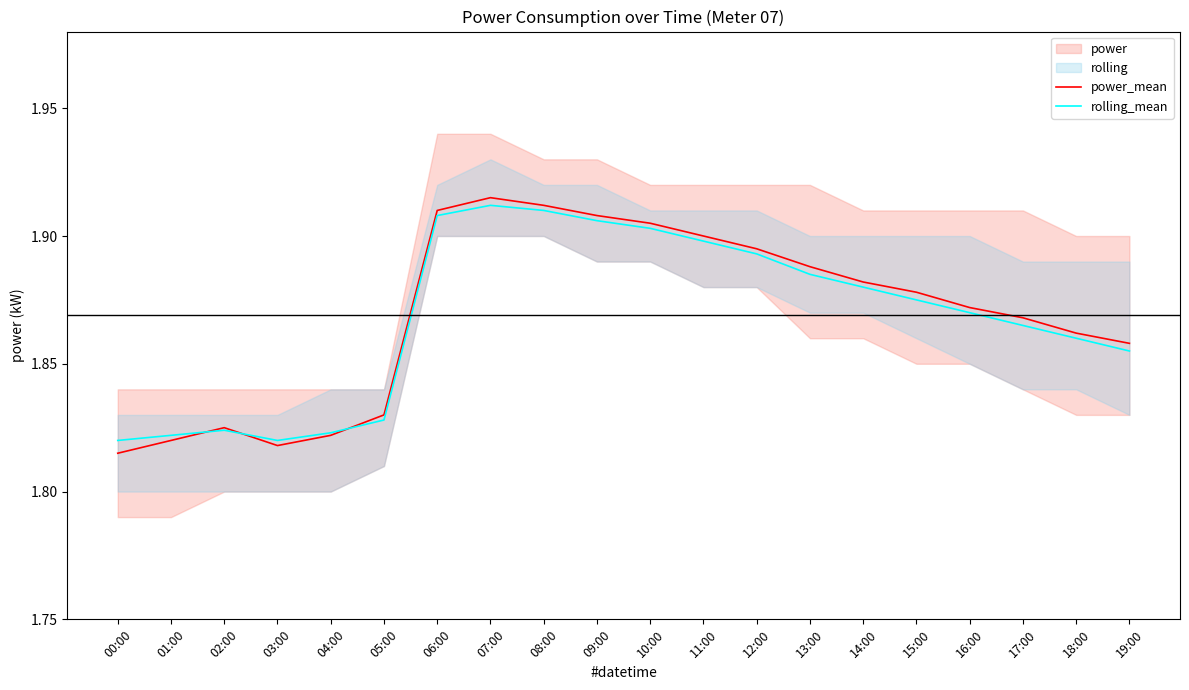

What position from the right is 10:00?

10